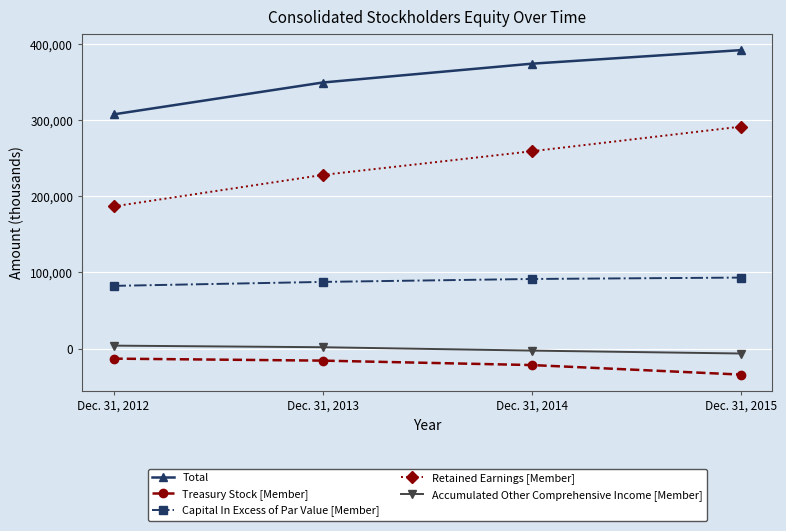

True or false: Treasury Stock [Member] and Retained Earnings [Member] cross at least once.

False